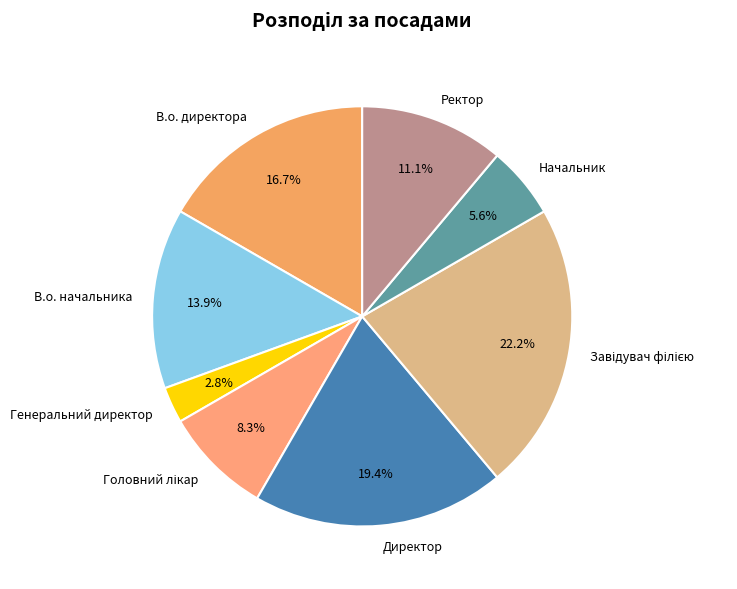

What is the smallest slice in the pie chart?

Генеральний директор